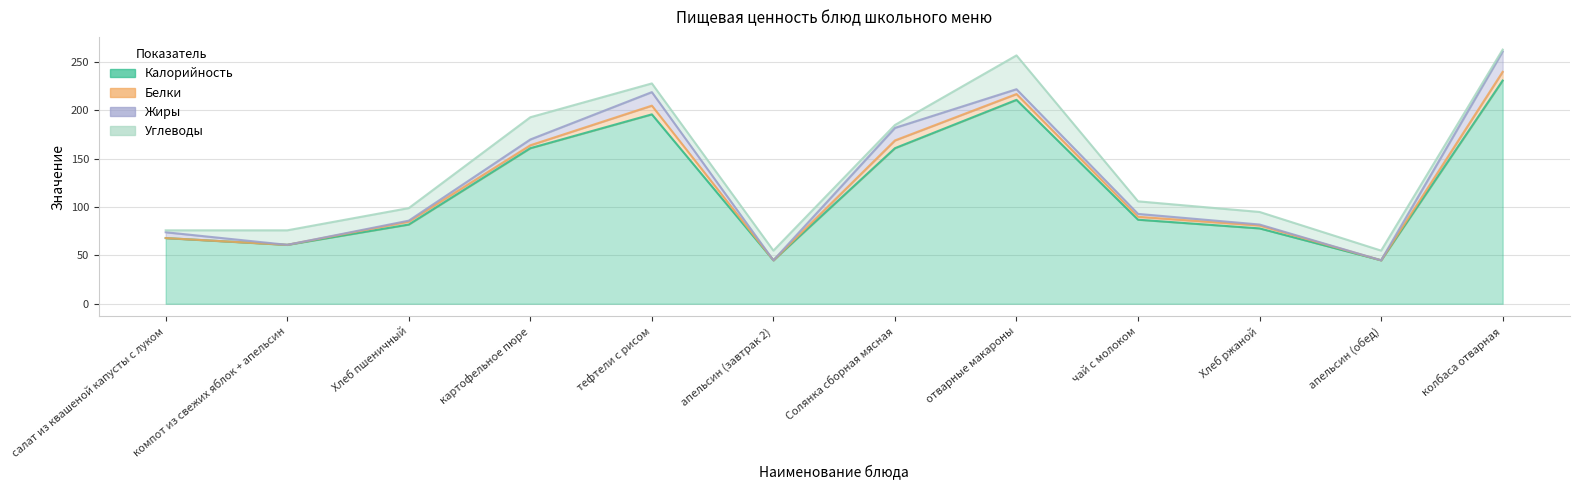

Reading left to right, list all the values displayed in this chart.

Калорийность: салат из квашеной капусты с луком=68	компот из свежих яблок + апельсин=61	Хлеб пшеничный=82	картофельное пюре=161	тефтели с рисом=196	апельсин (завтрак 2)=45	Солянка сборная мясная=161	отварные макароны=211	чай с молоком=87	Хлеб ржаной=78	апельсин (обед)=45	колбаса отварная=231
Белки: салат из квашеной капусты с луком=0	компот из свежих яблок + апельсин=0	Хлеб пшеничный=3	картофельное пюре=3	тефтели с рисом=9	апельсин (завтрак 2)=0	Солянка сборная мясная=8	отварные макароны=6	чай с молоком=3	Хлеб ржаной=3	апельсин (обед)=0	колбаса отварная=9
Жиры: салат из квашеной капусты с луком=6	компот из свежих яблок + апельсин=0	Хлеб пшеничный=1	картофельное пюре=6	тефтели с рисом=14	апельсин (завтрак 2)=0	Солянка сборная мясная=13	отварные макароны=5	чай с молоком=3	Хлеб ржаной=1	апельсин (обед)=0	колбаса отварная=21
Углеводы: салат из квашеной капусты с луком=2	компот из свежих яблок + апельсин=15	Хлеб пшеничный=13	картофельное пюре=23	тефтели с рисом=9	апельсин (завтрак 2)=10	Солянка сборная мясная=3	отварные макароны=35	чай с молоком=13	Хлеб ржаной=13	апельсин (обед)=10	колбаса отварная=2